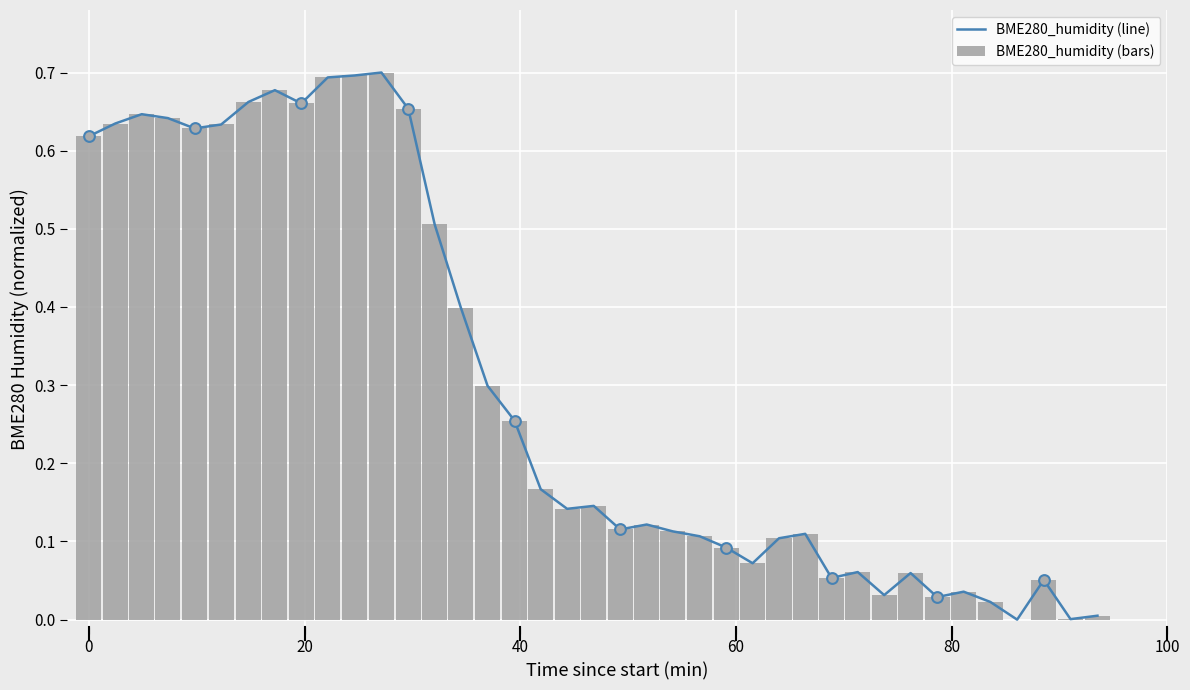

Which series reaches the minimum Y coordinate?

BME280_humidity (line)